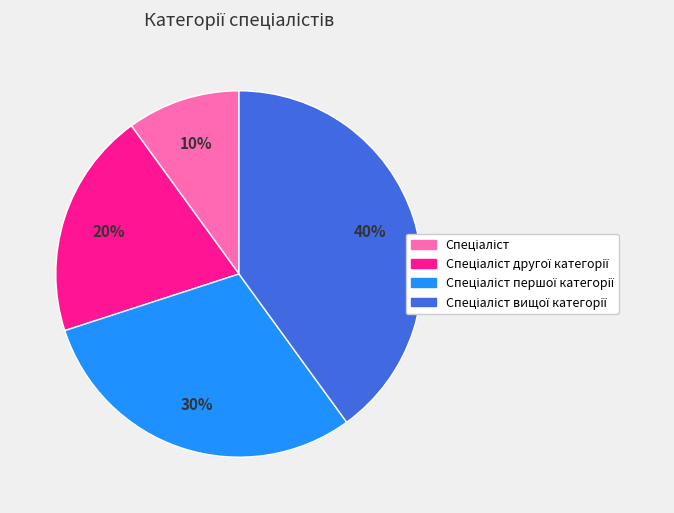

Does any single category account for the majority?

No